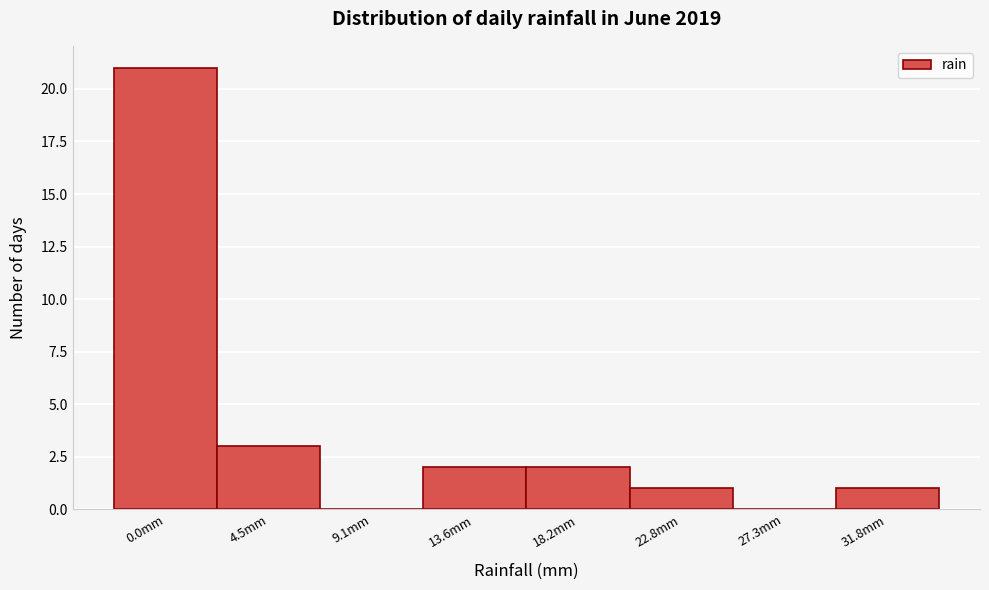

Reading right to left, what are all the values shown in this chart?

31.8mm=1	27.3mm=0	22.8mm=1	18.2mm=2	13.6mm=2	9.1mm=0	4.5mm=3	0.0mm=21